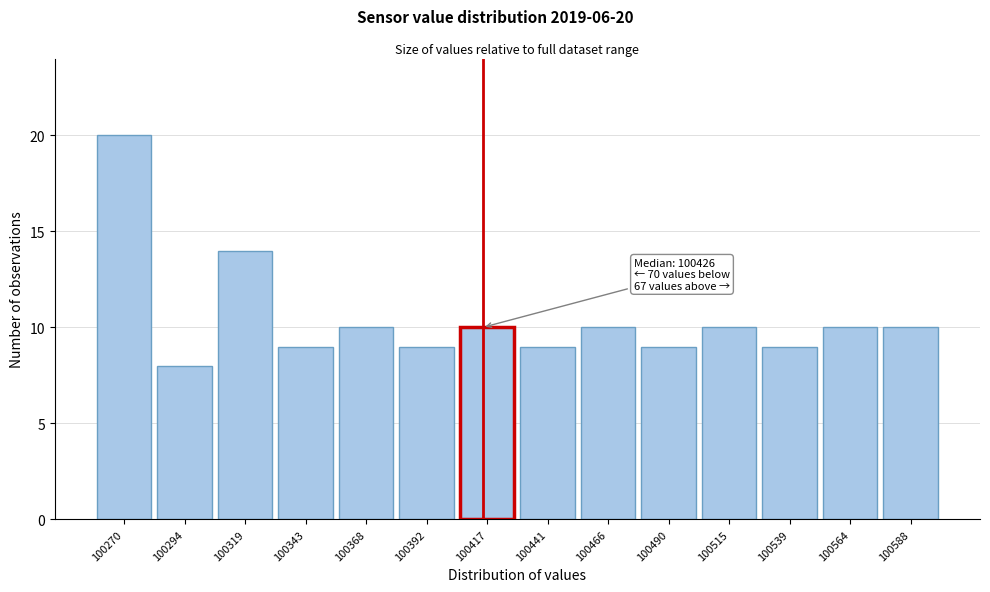

Reading left to right, list all the values displayed in this chart.

20	8	14	9	10	9	10	9	10	9	10	9	10	10